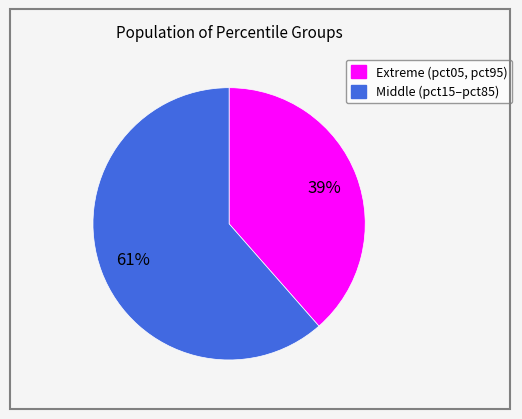

Count the number of slices in the pie.

2